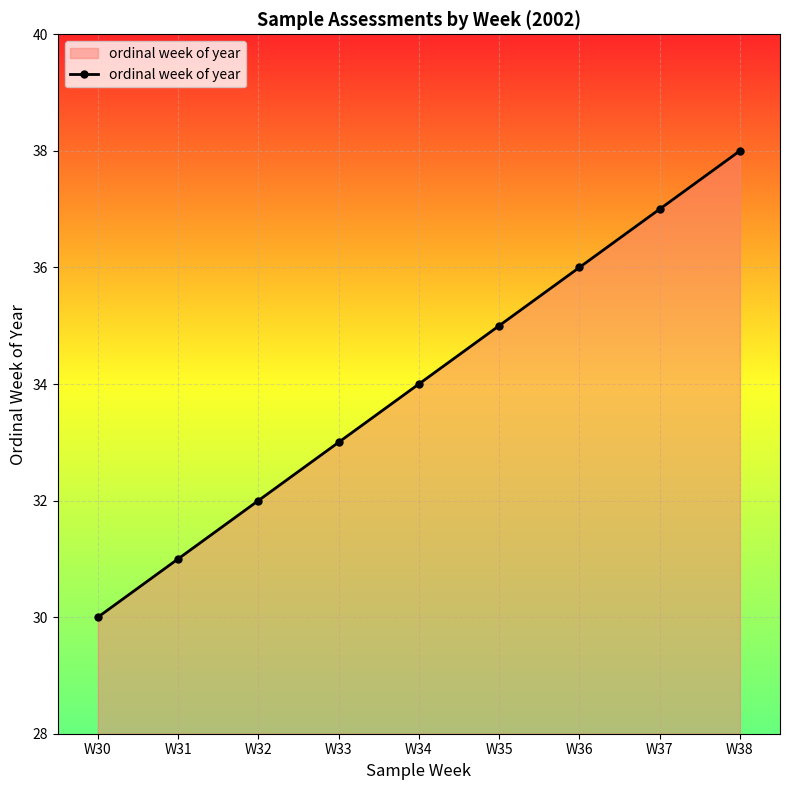

Between W38 and W30, which is larger?

W38